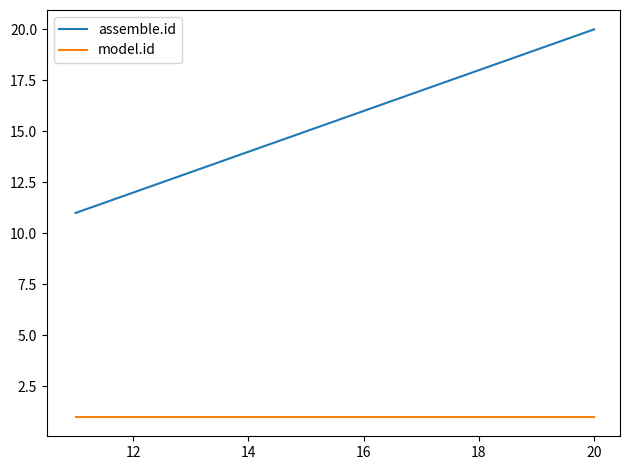

Which series has the largest range (max minus min)?

assemble.id